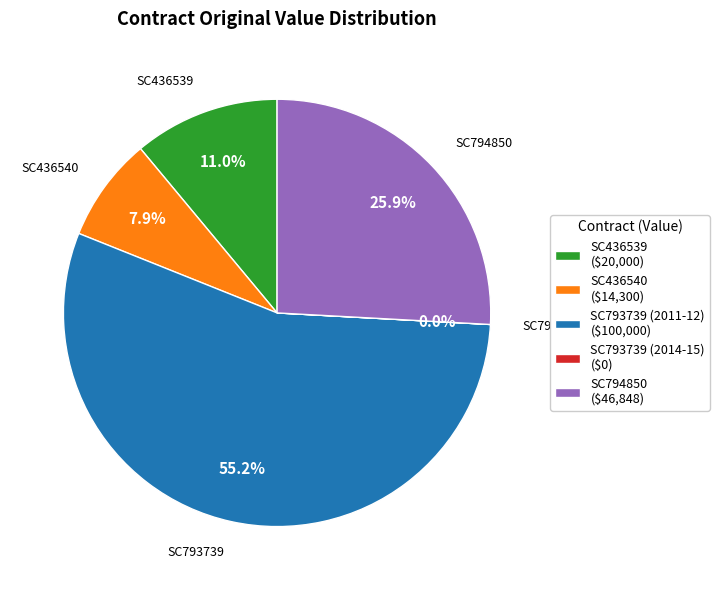

Which slice is the largest?

SC793739 (2011-12) ($100,000)